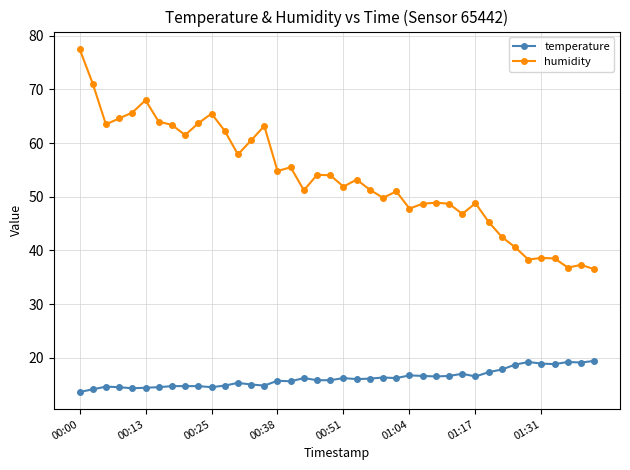

How many lines are shown in the chart?

2